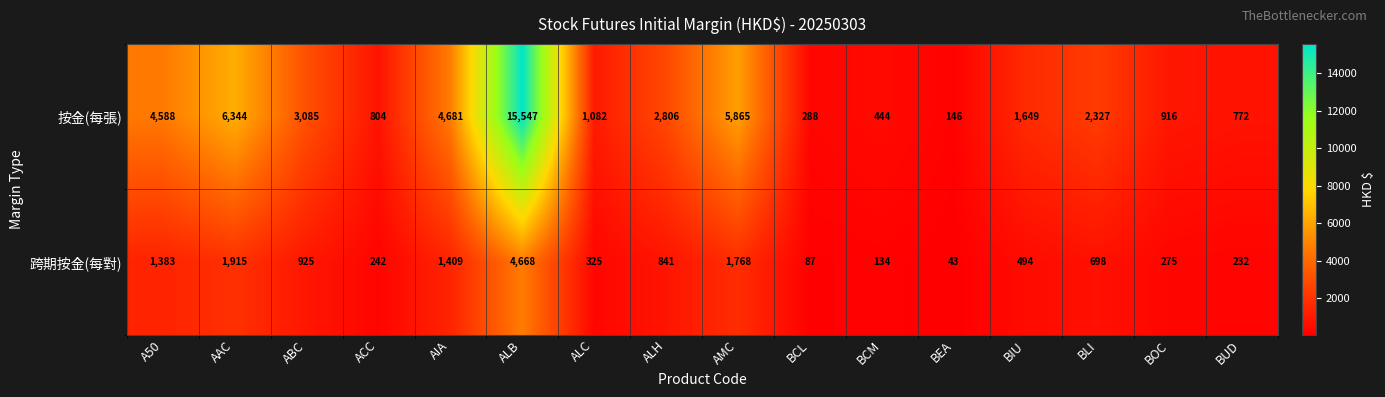

At which category is the sum across all series the highest?

ALB